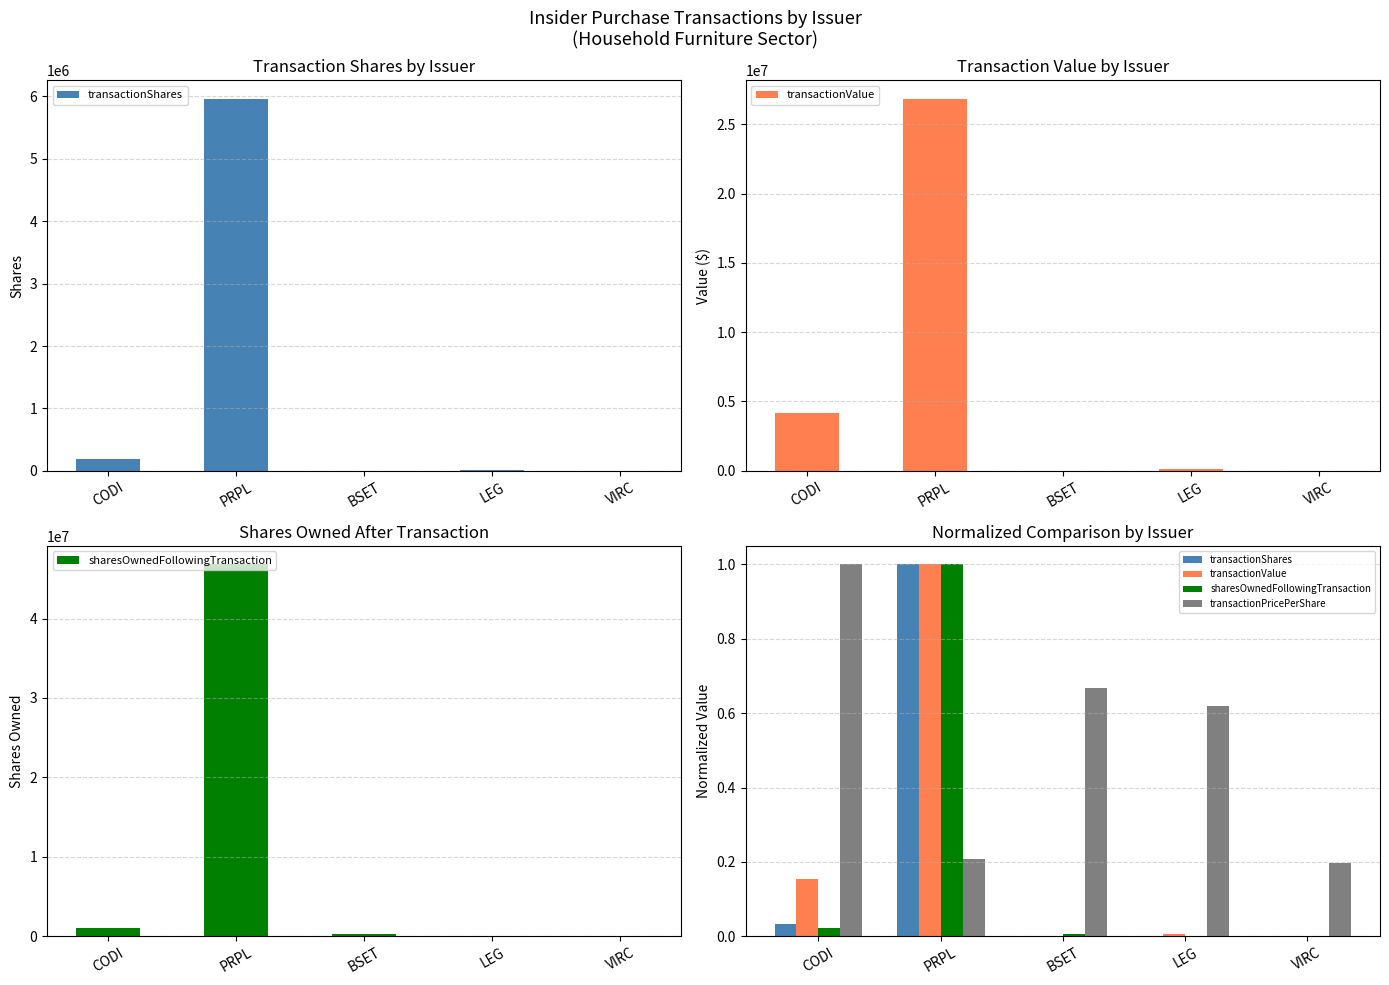

What is the difference between the maximum and minimum values in the transactionShares series?

1.0